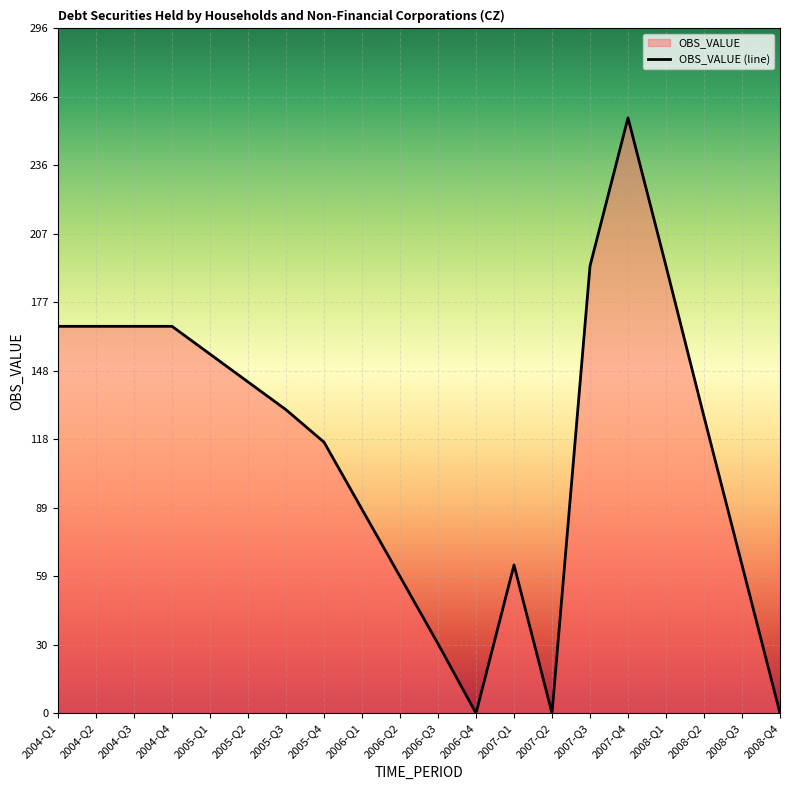

What is the change in value from 2004-Q1 to 2005-Q1?

-12